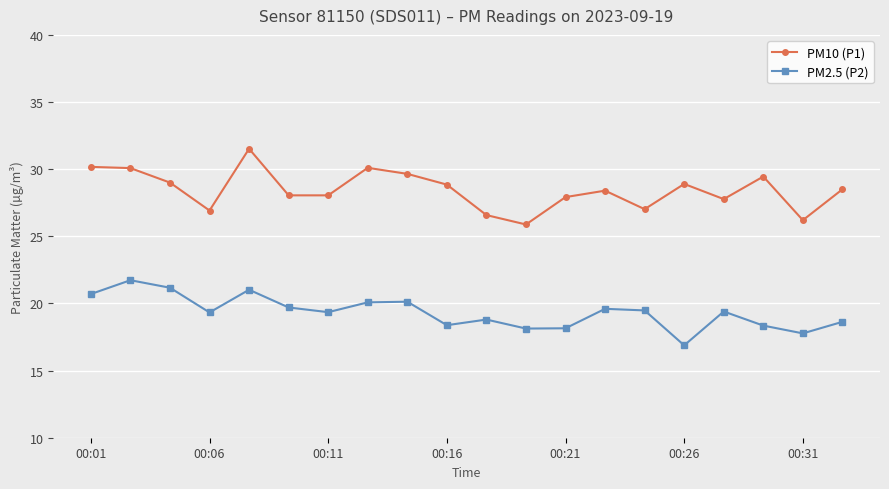

What is the value of the PM2.5 (P2) point at the 20th from the left?

18.6